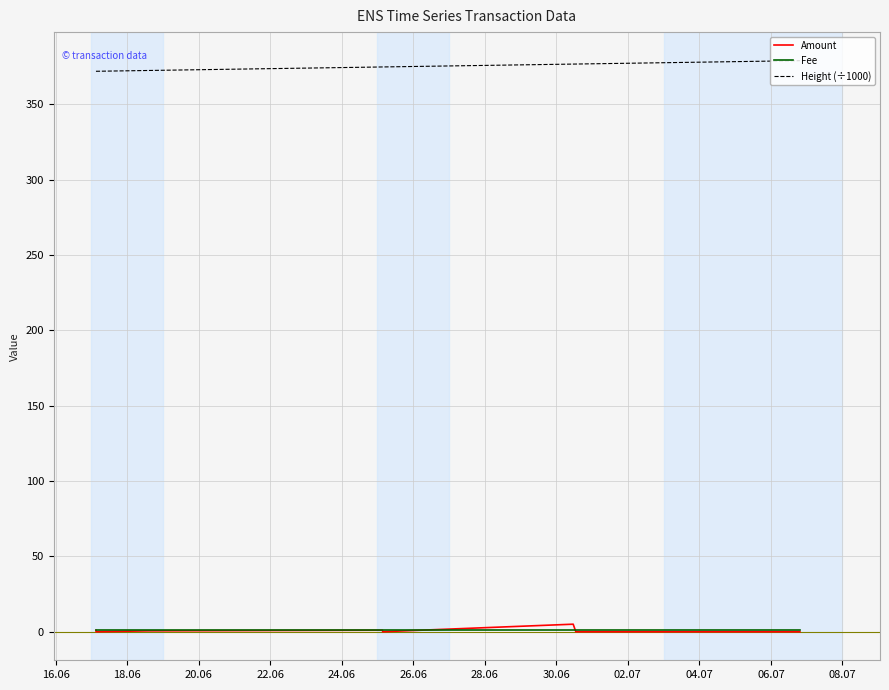

Is this an area chart (filled region under the line)?

No